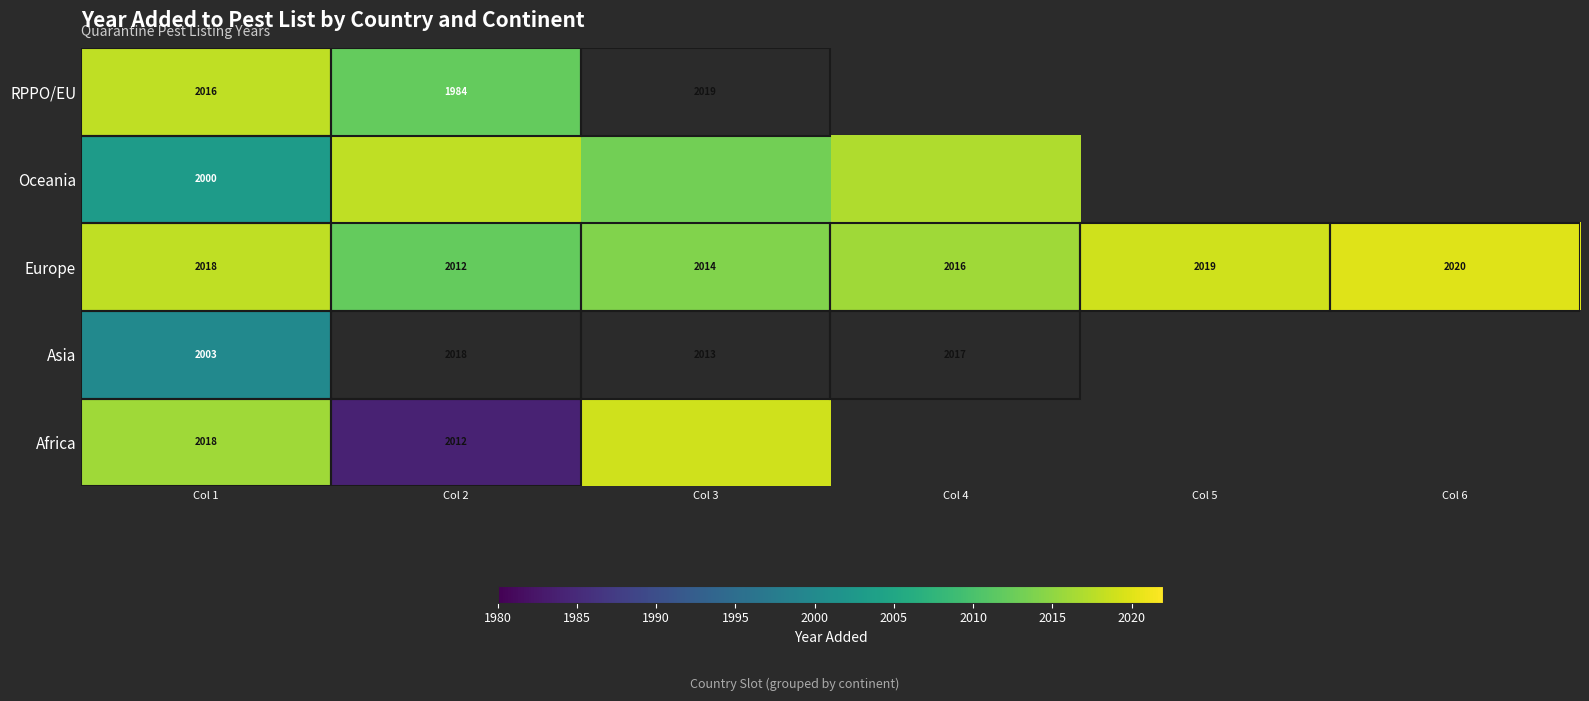

At how many categories does at least one series exceed 1988?

6